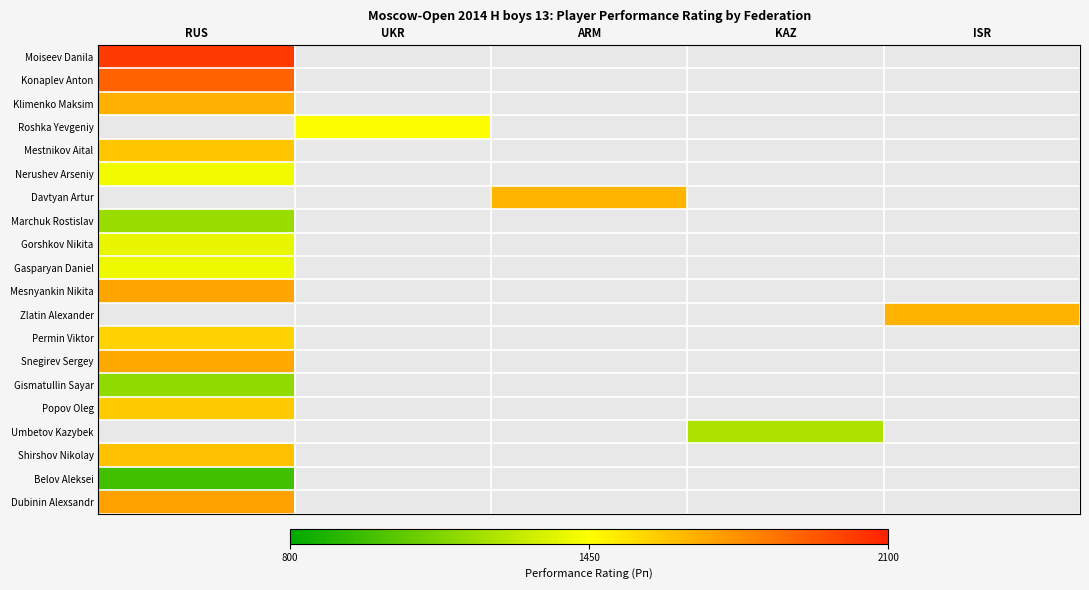

Is it true that Umbetov Kazybek equals 1691.1 at KAZ?

False